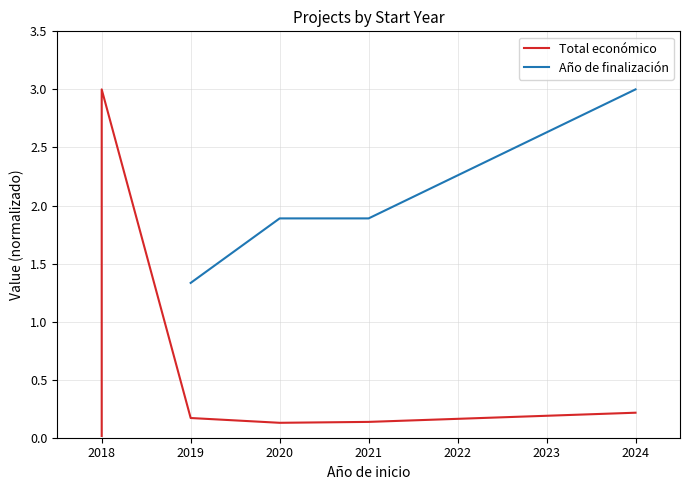

True or false: Año de finalización has more than 1 interior local peaks.

False